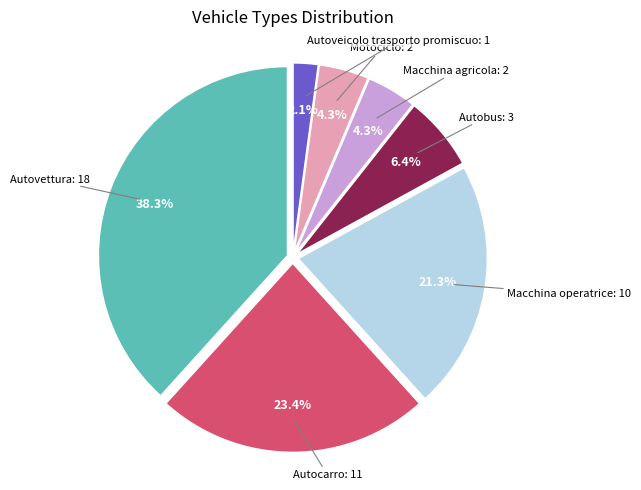

Is there any slice that represents more than half of the pie?

No